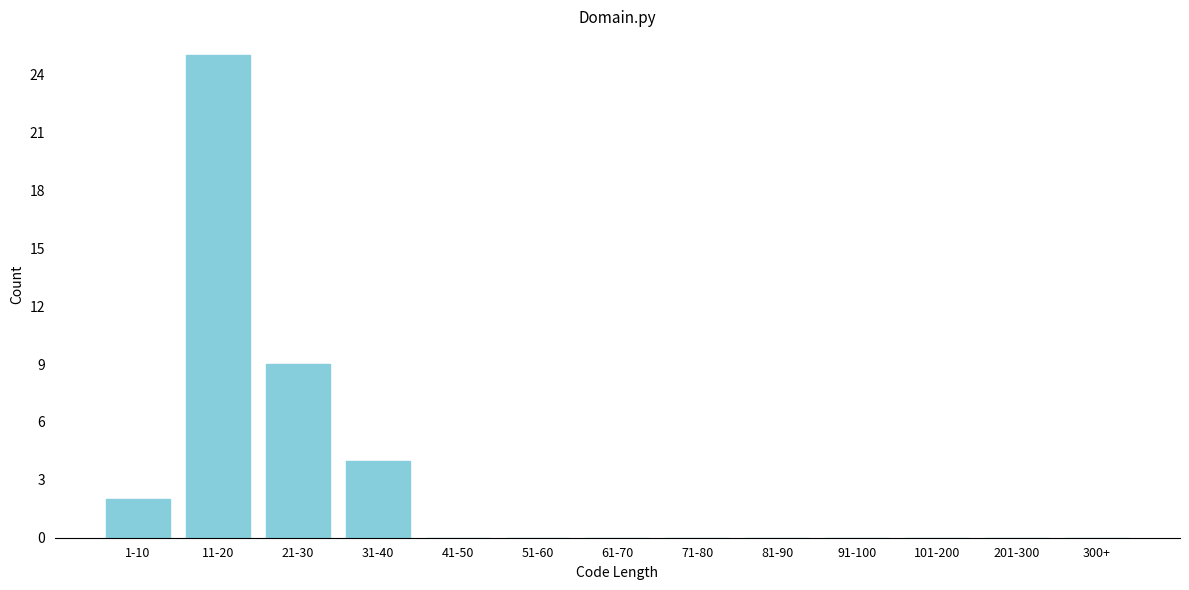

Reading left to right, transcribe all the data shown in this chart.

1-10=2	11-20=25	21-30=9	31-40=4	41-50=0	51-60=0	61-70=0	71-80=0	81-90=0	91-100=0	101-200=0	201-300=0	300+=0